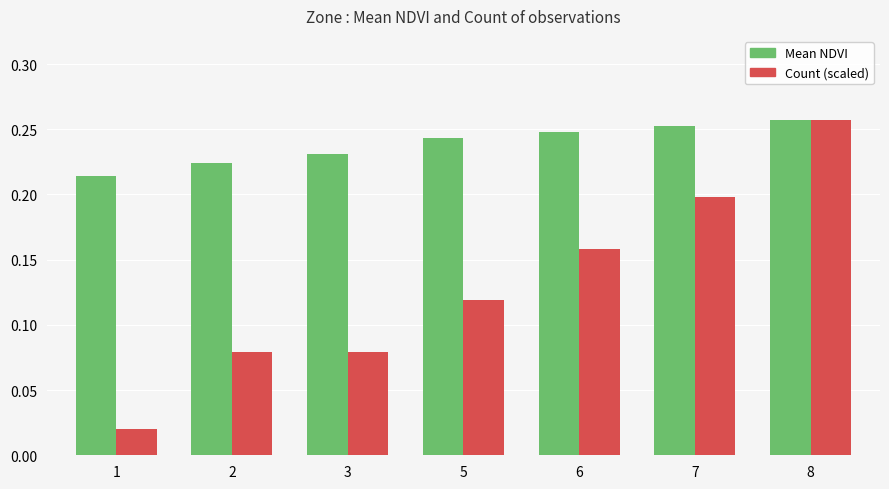

What is the sum of the Mean NDVI values at 6 and 2?

0.5